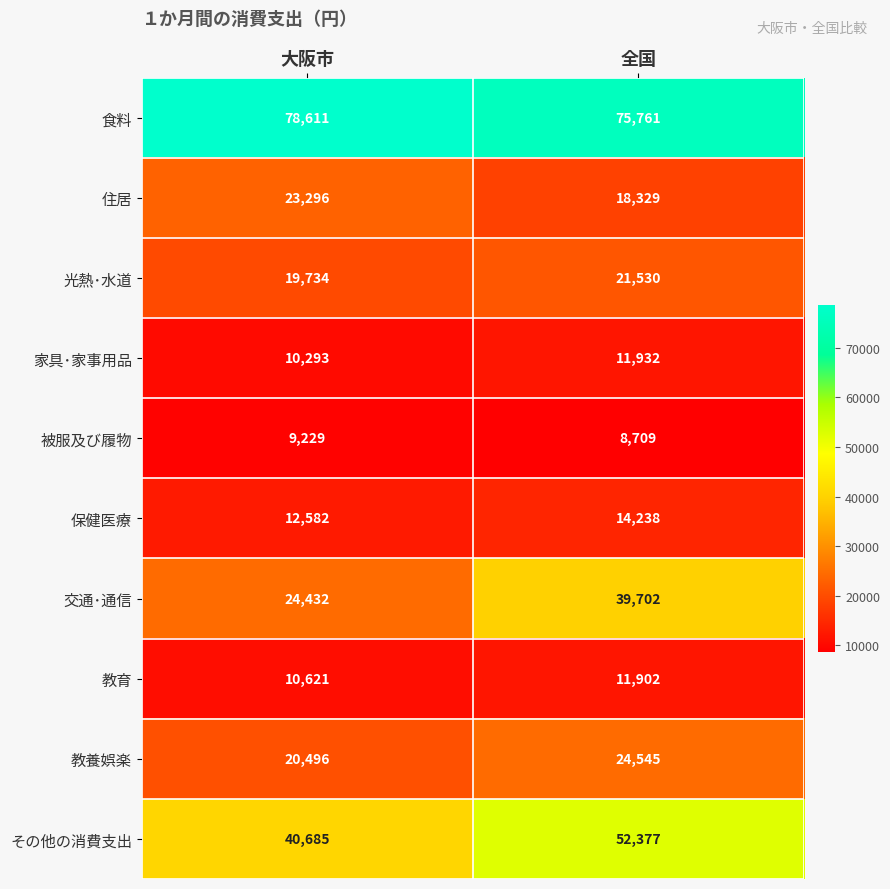

What is the smallest value displayed?

8709